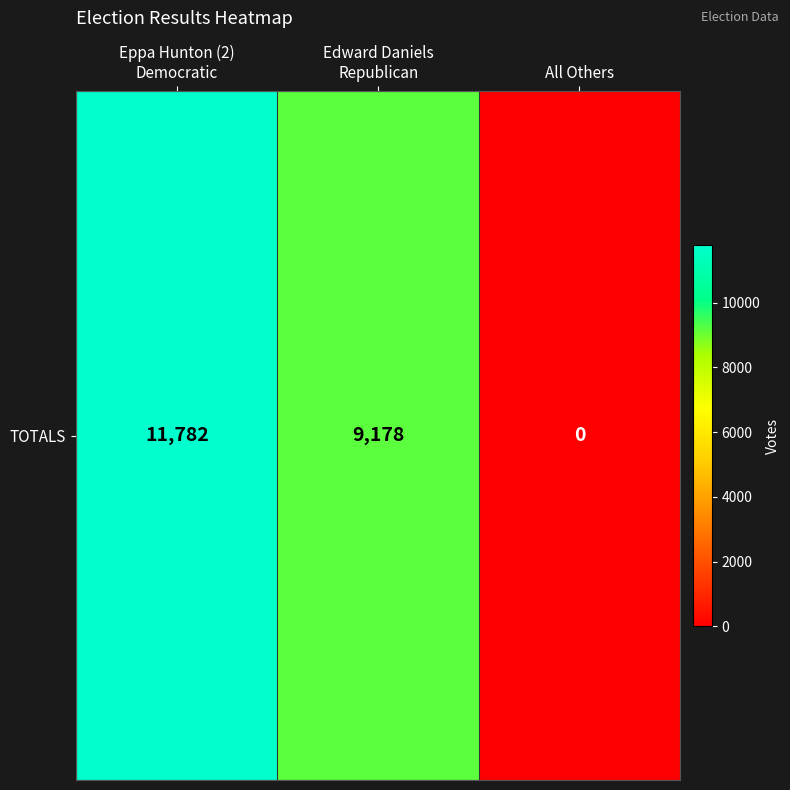

Count the values in the range 0 to 11782.

3